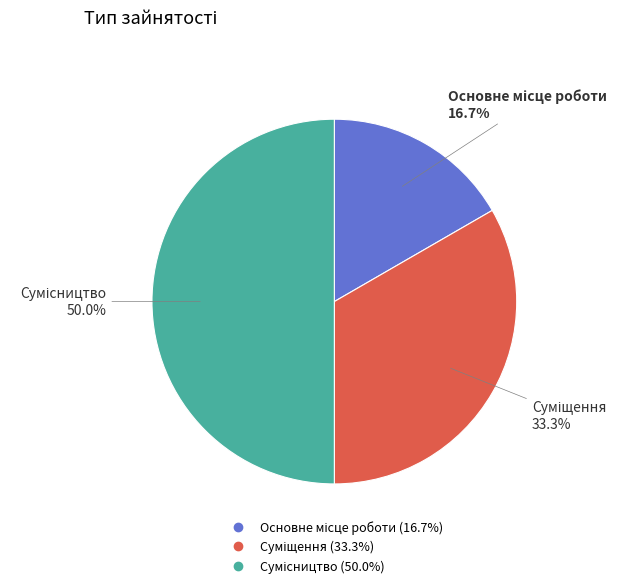

Does Основне місце роботи account for over 50% of the chart?

No